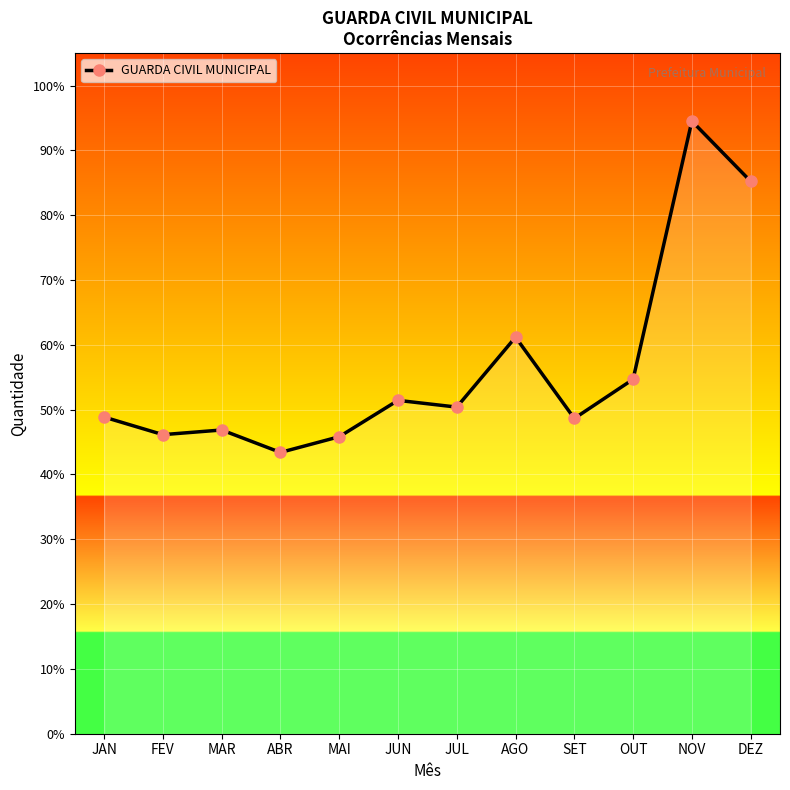

List the labels in order of value, largest first.

NOV, DEZ, AGO, OUT, JUN, JUL, JAN, SET, MAR, FEV, MAI, ABR